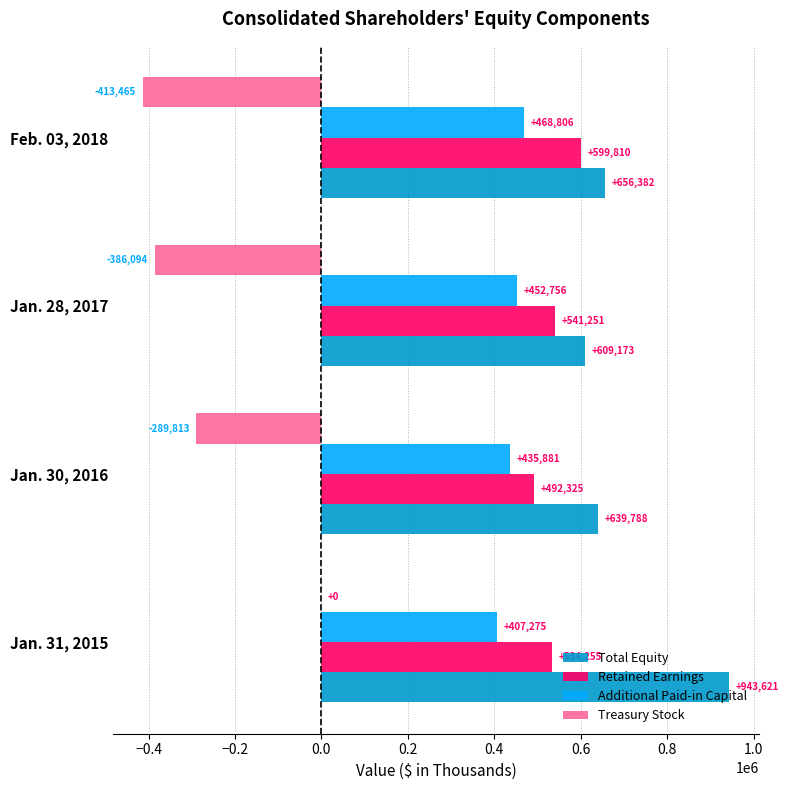

The value of Retained Earnings at Jan. 28, 2017 is 541251. True or false?

True